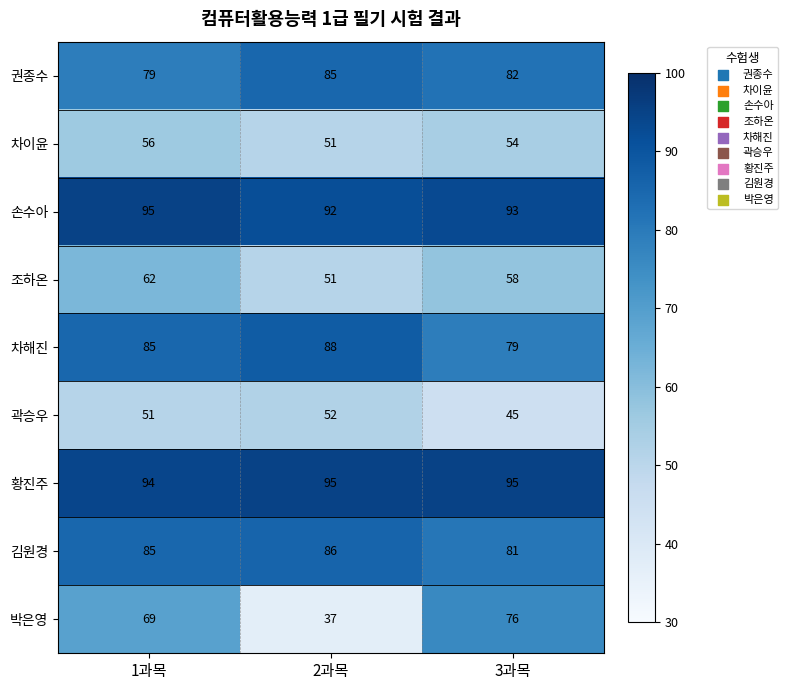

Count the 곽승우 values in the range 45 to 52.

3